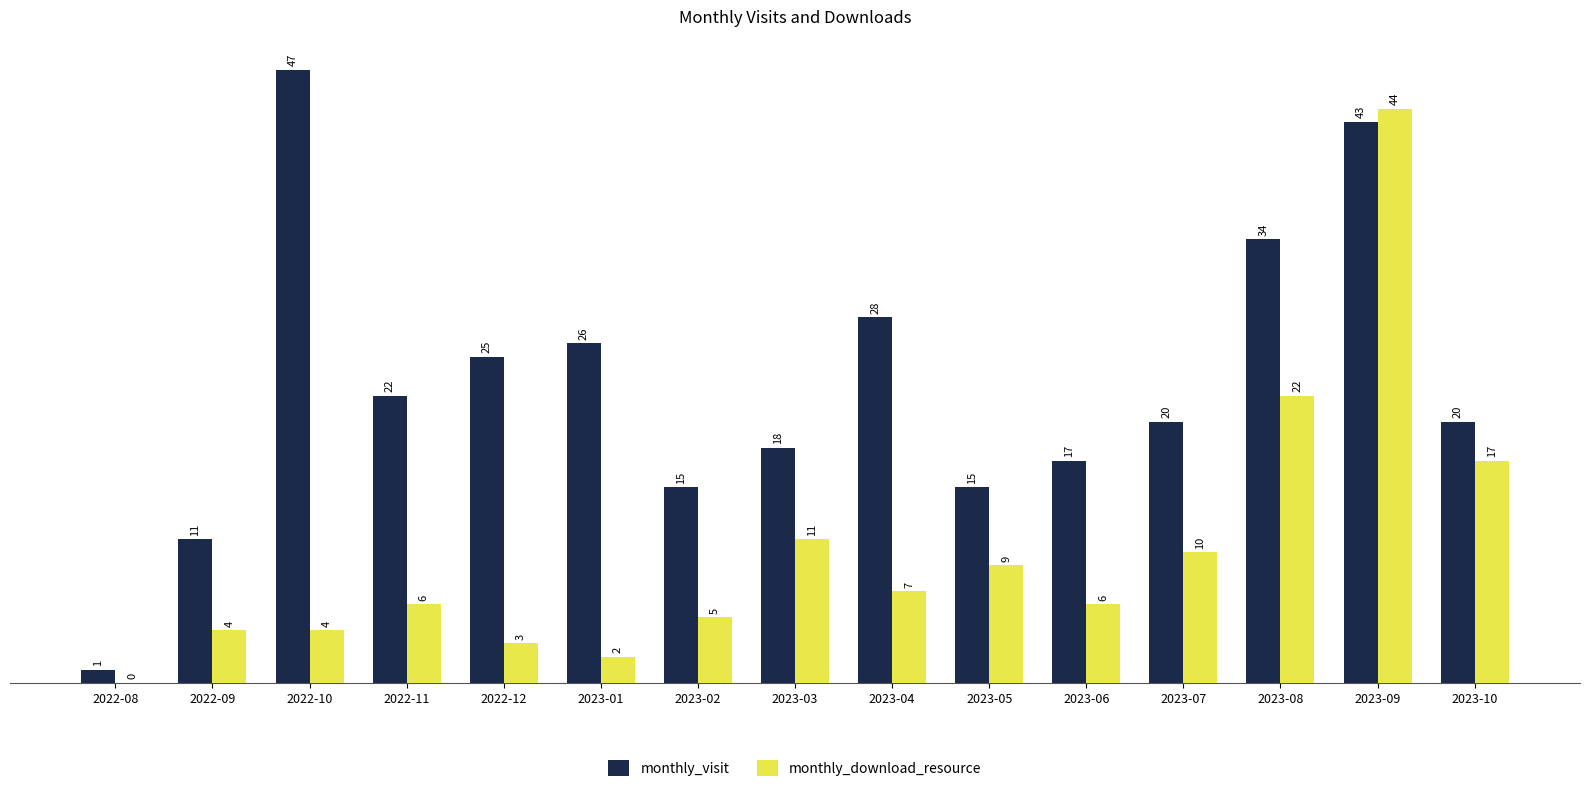

What is the difference between the monthly_download_resource values at 2022-12 and 2023-01?

1